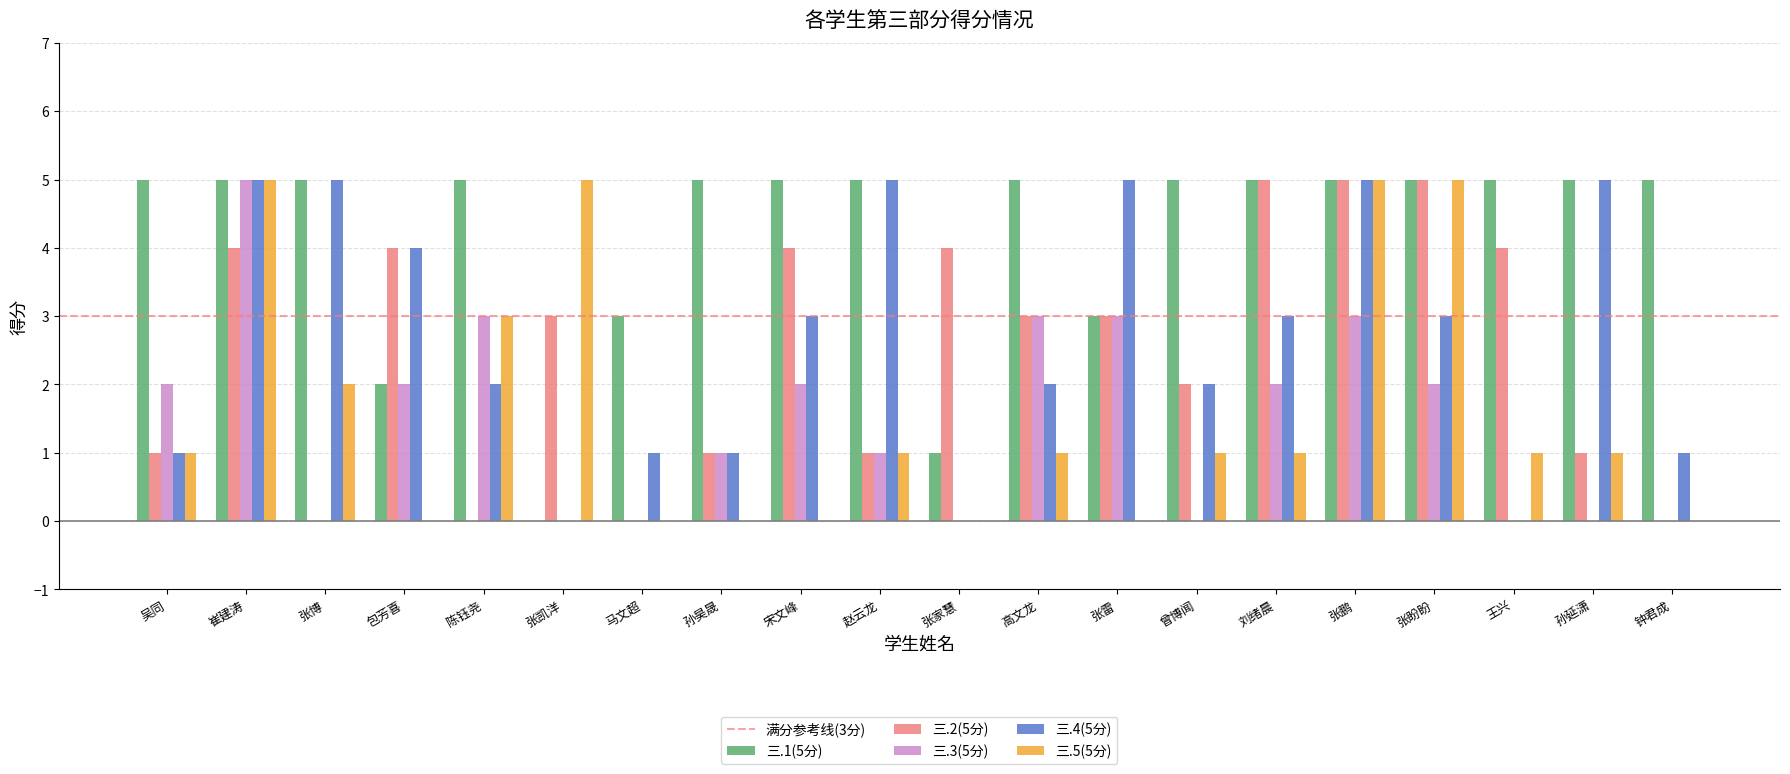

Which series changed the most between 宋文峰 and 钟君成?

三.2(5分)